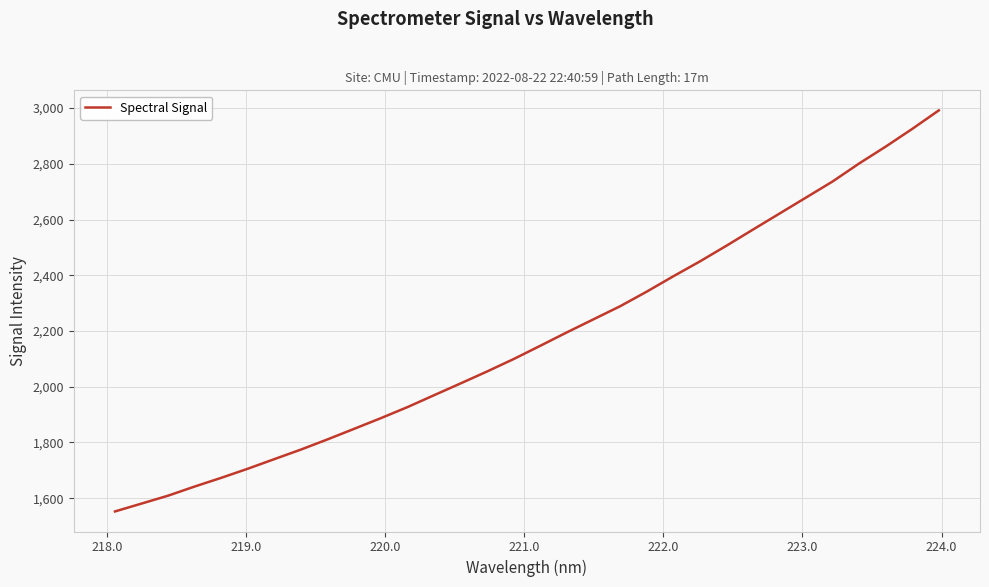

What is the smallest value displayed?

1552.6